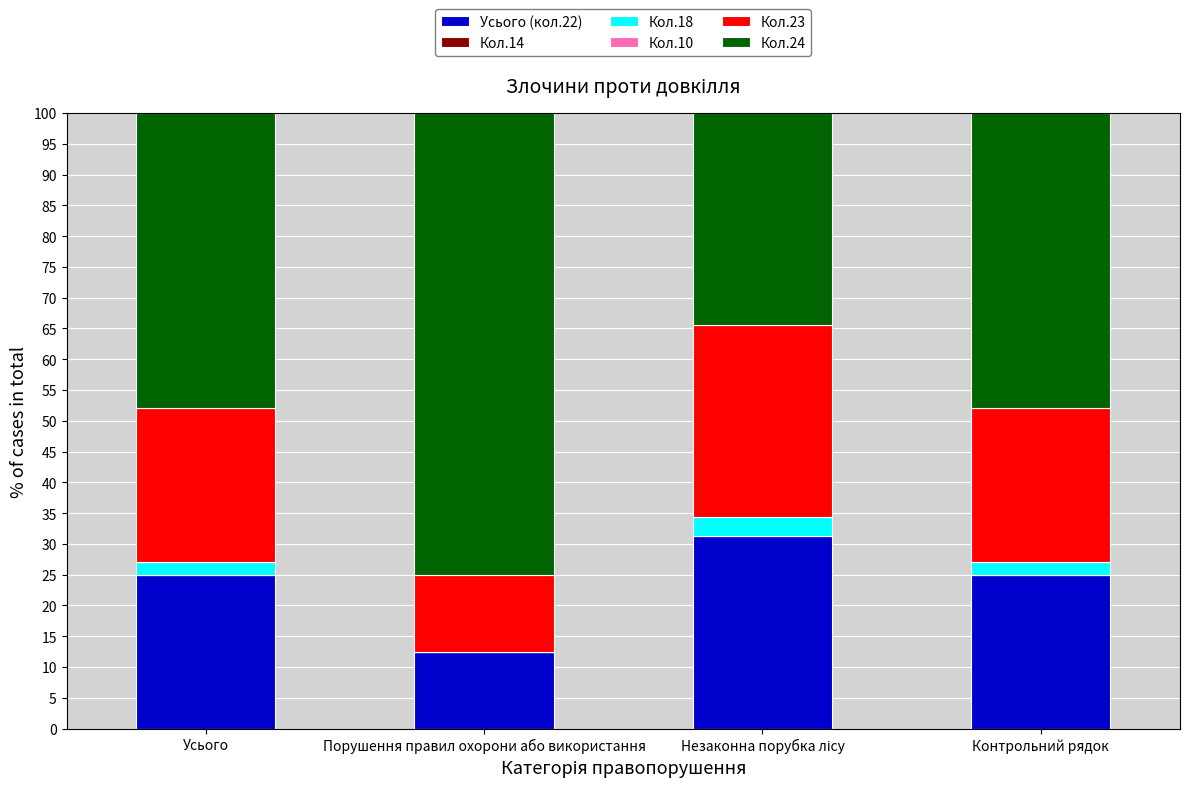

What is the total value across all series at Усього?

100.0